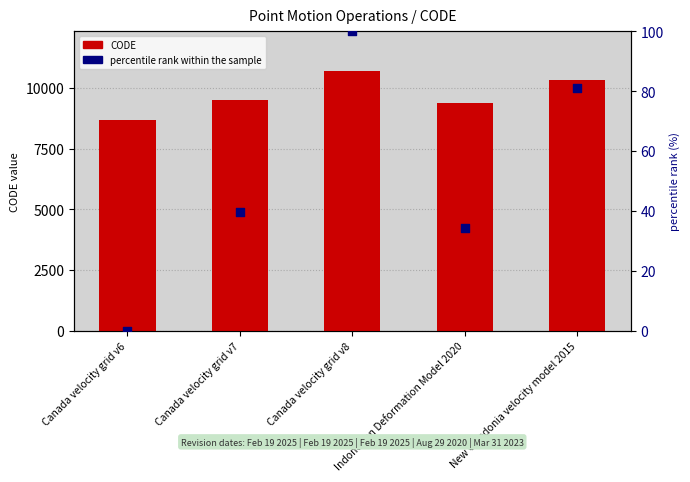

Is the value of percentile rank within the sample at Canada velocity grid v7 greater than the value of CODE at Canada velocity grid v6?

No